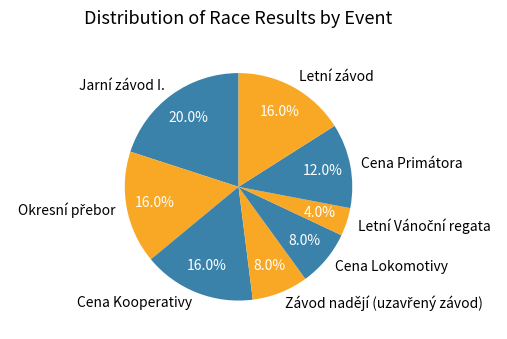

Between Jarní závod I. and Cena Kooperativy, which is larger?

Jarní závod I.